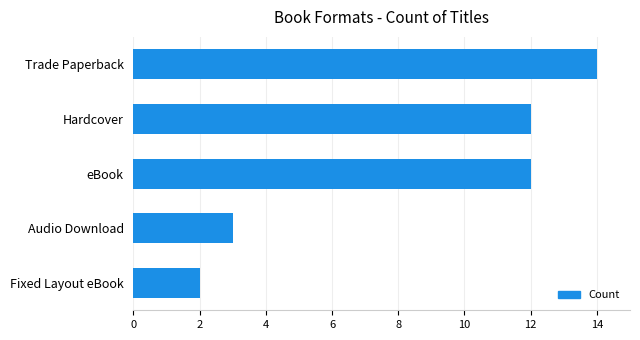

Reading top to bottom, extract all data points from this chart.

Trade Paperback=14	Hardcover=12	eBook=12	Audio Download=3	Fixed Layout eBook=2